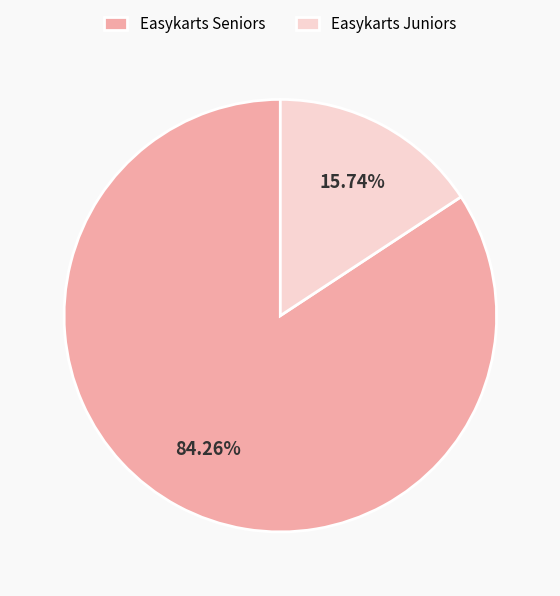

Which category has the smallest portion of the pie?

Easykarts Juniors